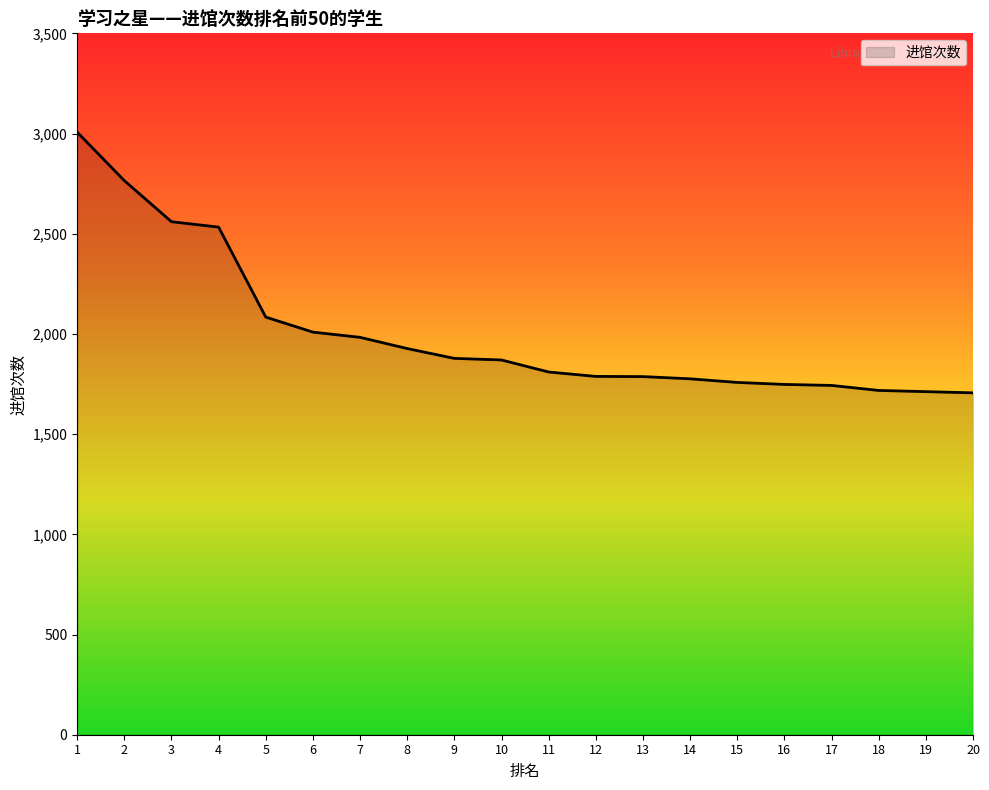

What is the maximum value shown in the chart?

3007